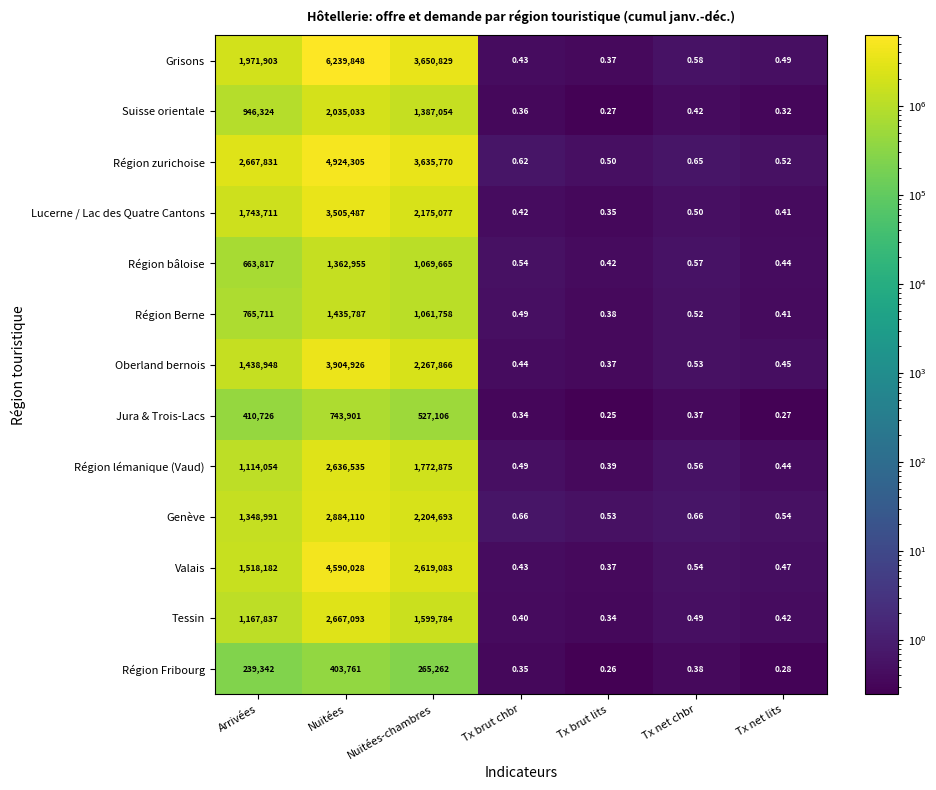

At which label does Lucerne / Lac des Quatre Cantons reach its minimum?

Tx brut lits